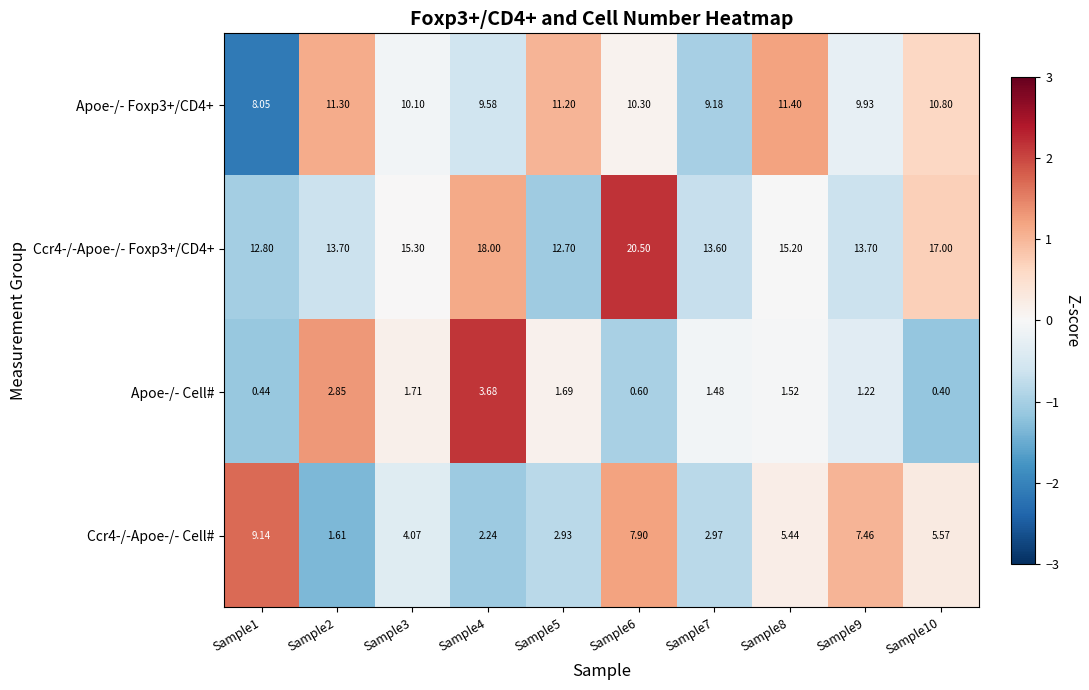

Which label corresponds to the largest value in the chart?

Sample6